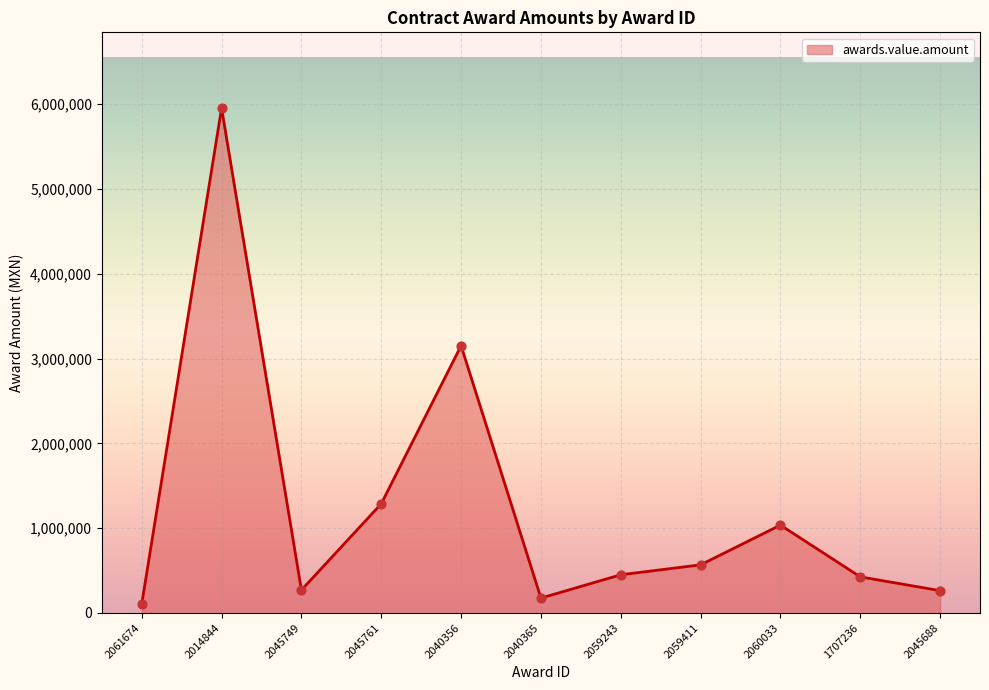

Between 2045749 and 2045761, which is larger?

2045761